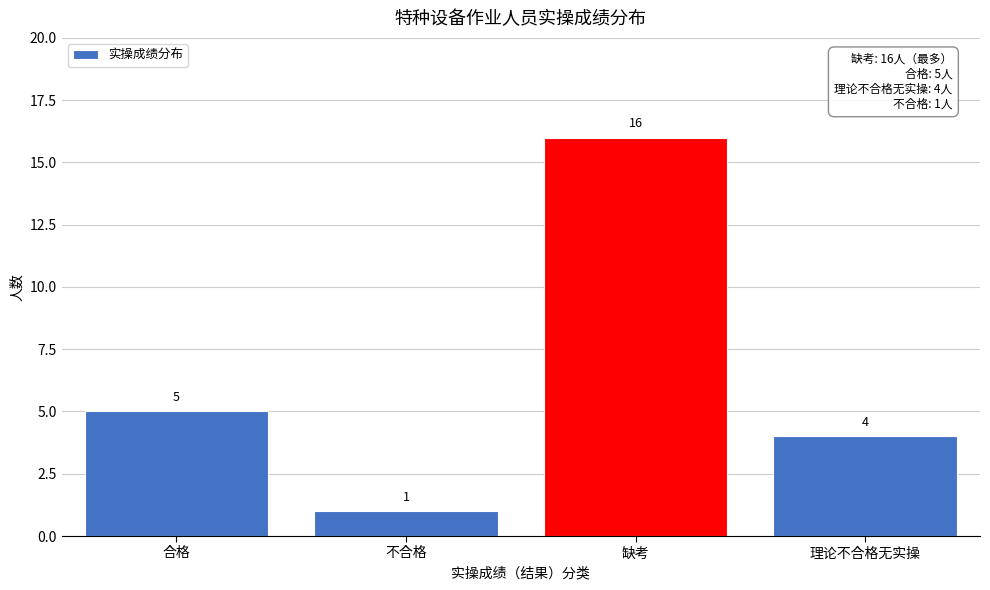

Reading left to right, transcribe all the data shown in this chart.

合格=5	不合格=1	缺考=16	理论不合格无实操=4